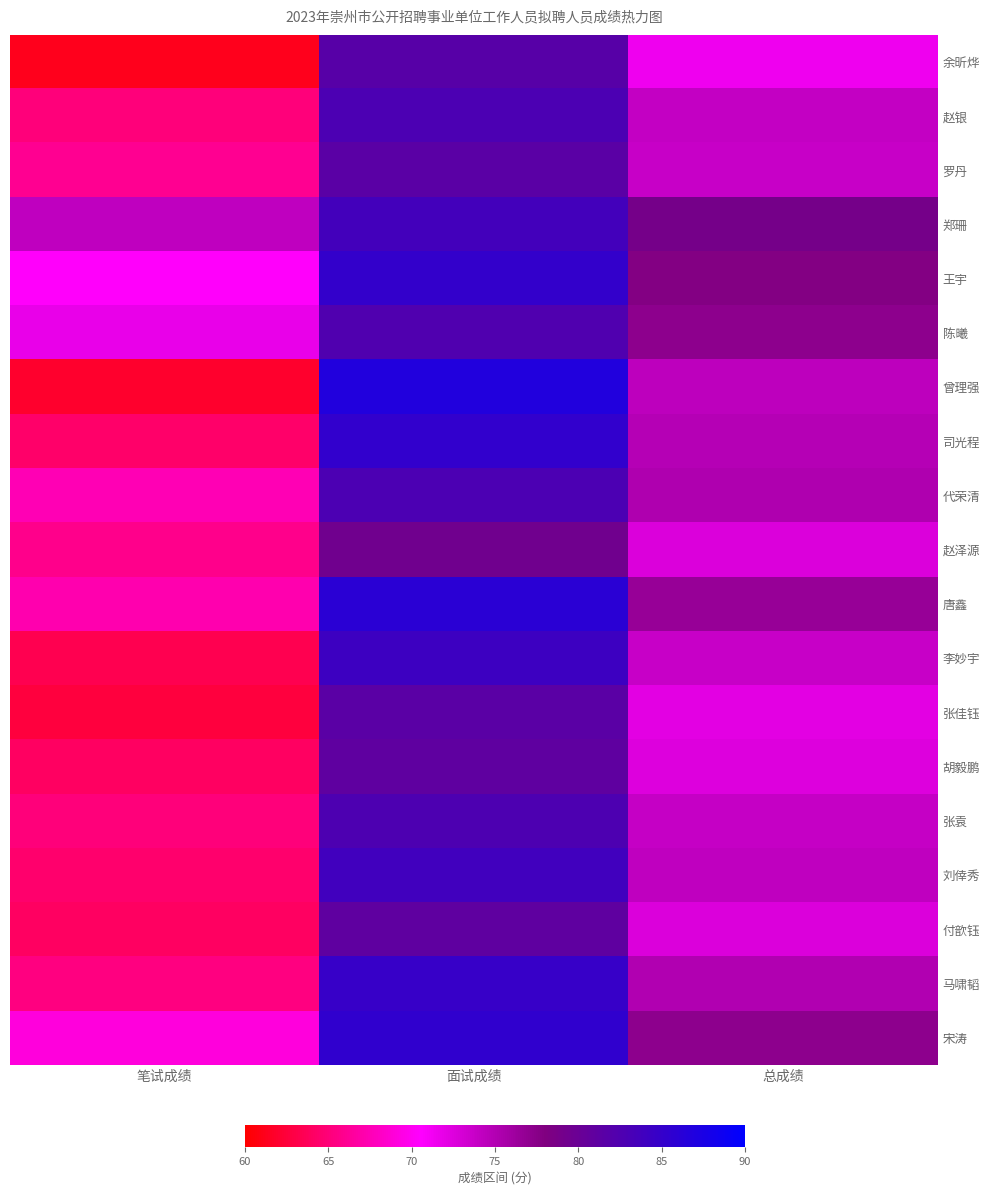

Reading left to right, list all the values displayed in this chart.

余昕烨: 笔试成绩=61.2	面试成绩=81.7	总成绩=71.5
赵银: 笔试成绩=65.1	面试成绩=82.8	总成绩=74.0
罗丹: 笔试成绩=66.0	面试成绩=81.5	总成绩=73.8
郑珊: 笔试成绩=74.2	面试成绩=83.6	总成绩=78.9
王宇: 笔试成绩=70.3	面试成绩=85.2	总成绩=77.8
陈曦: 笔试成绩=71.8	面试成绩=82.5	总成绩=77.1
曾理强: 笔试成绩=62.0	面试成绩=86.8	总成绩=74.4
司光程: 笔试成绩=64.3	面试成绩=85.3	总成绩=74.8
代荣清: 笔试成绩=67.5	面试成绩=82.8	总成绩=75.1
赵泽源: 笔试成绩=65.8	面试成绩=79.4	总成绩=72.6
唐鑫: 笔试成绩=67.2	面试成绩=86.0	总成绩=76.6
李妙宇: 笔试成绩=63.3	面试成绩=84.2	总成绩=73.8
张佳钰: 笔试成绩=62.6	面试成绩=81.5	总成绩=72.1
胡毅鹏: 笔试成绩=64.0	面试成绩=81.0	总成绩=72.5
张袁: 笔试成绩=65.2	面试成绩=82.7	总成绩=73.9
刘倖秀: 笔试成绩=64.5	面试成绩=83.9	总成绩=74.2
付歆钰: 笔试成绩=64.1	面试成绩=81.0	总成绩=72.6
马啸韬: 笔试成绩=65.3	面试成绩=84.8	总成绩=75.0
宋涛: 笔试成绩=69.0	面试成绩=85.4	总成绩=77.2